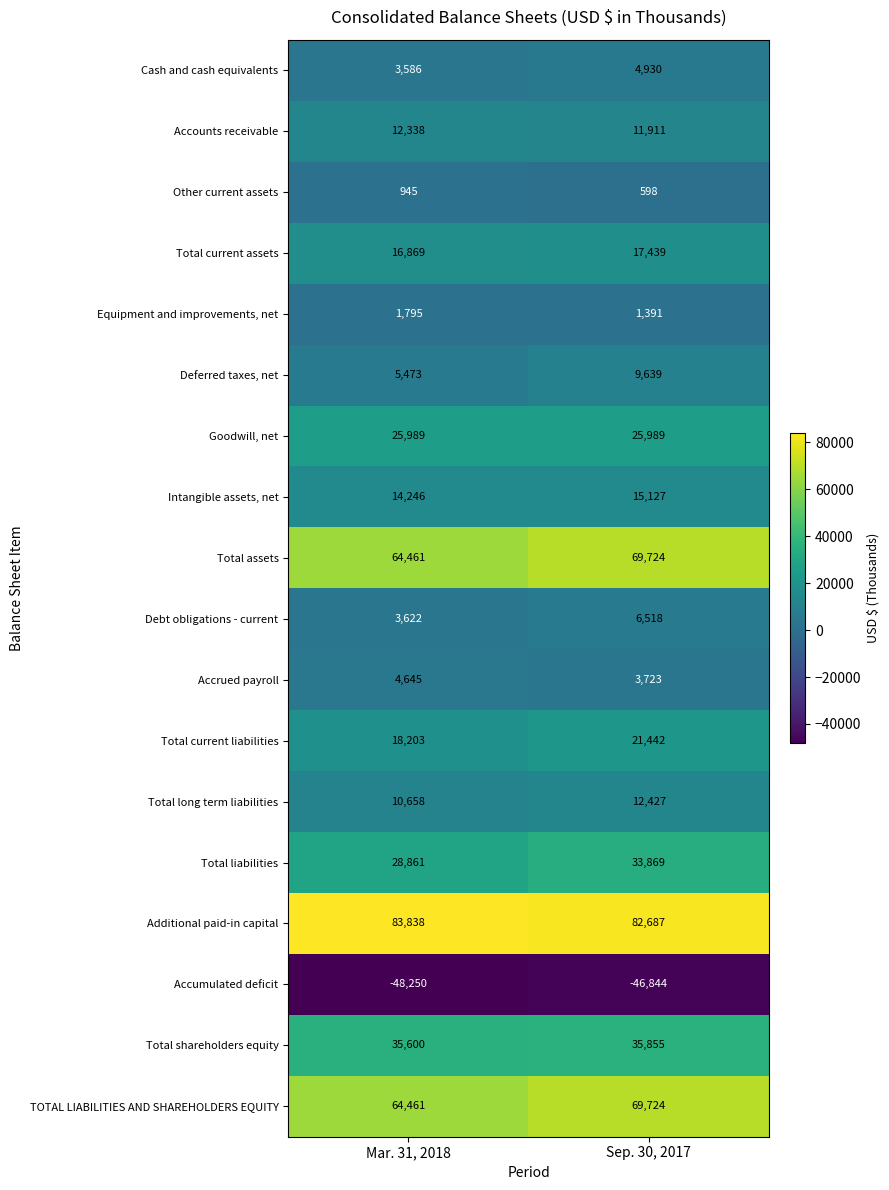

Where is Intangible assets, net nearest to the value 14686?

Mar. 31, 2018